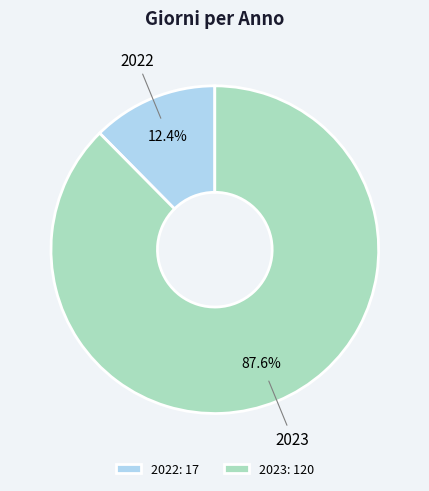

To the nearest percent, what percentage of the pie is 2022?

12%